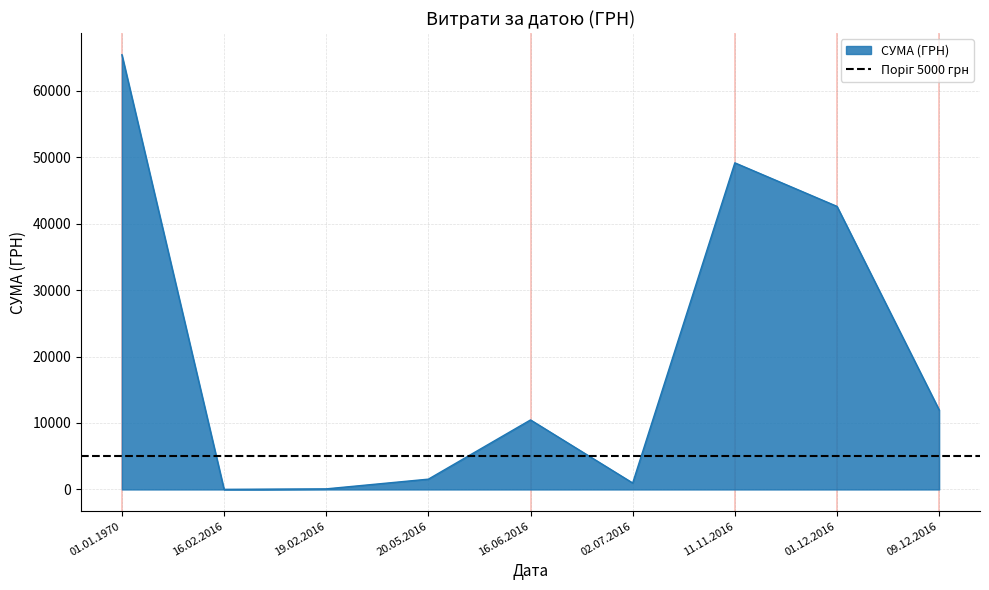

List the labels in order of value, largest first.

01.01.1970, 11.11.2016, 01.12.2016, 09.12.2016, 16.06.2016, 20.05.2016, 02.07.2016, 19.02.2016, 16.02.2016